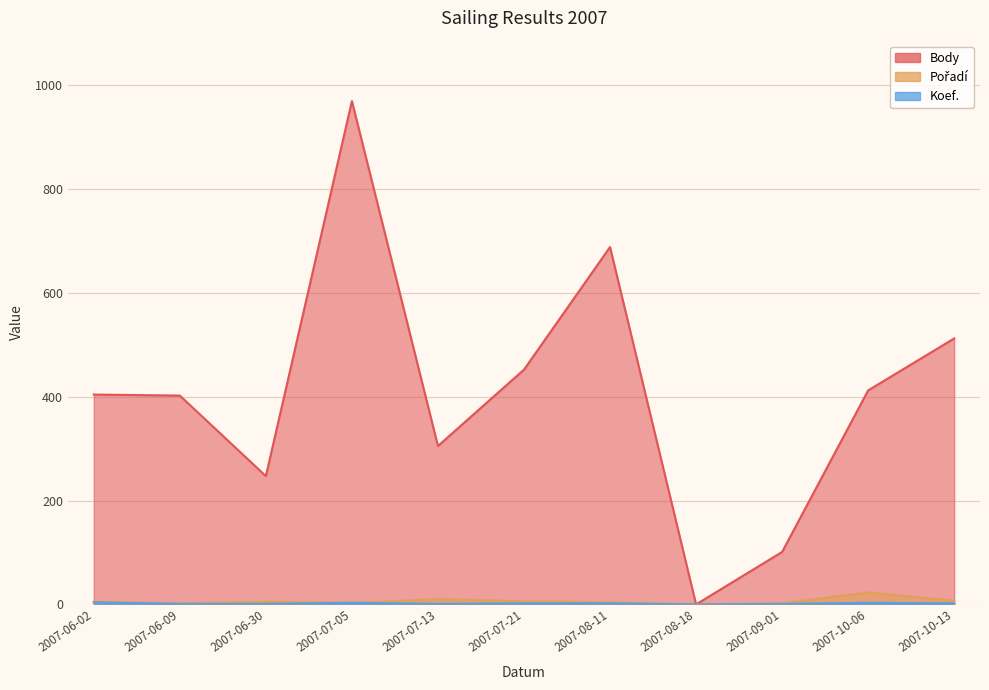

Reading right to left, list all the values displayed in this chart.

Body: 512	412	101	0	688	452	305	969	247	402	404
Pořadí: 7	23	2	0	4	6	10	3	5	2	5
Koef.: 2	3	1	0	2	2	1	3	1	1	4